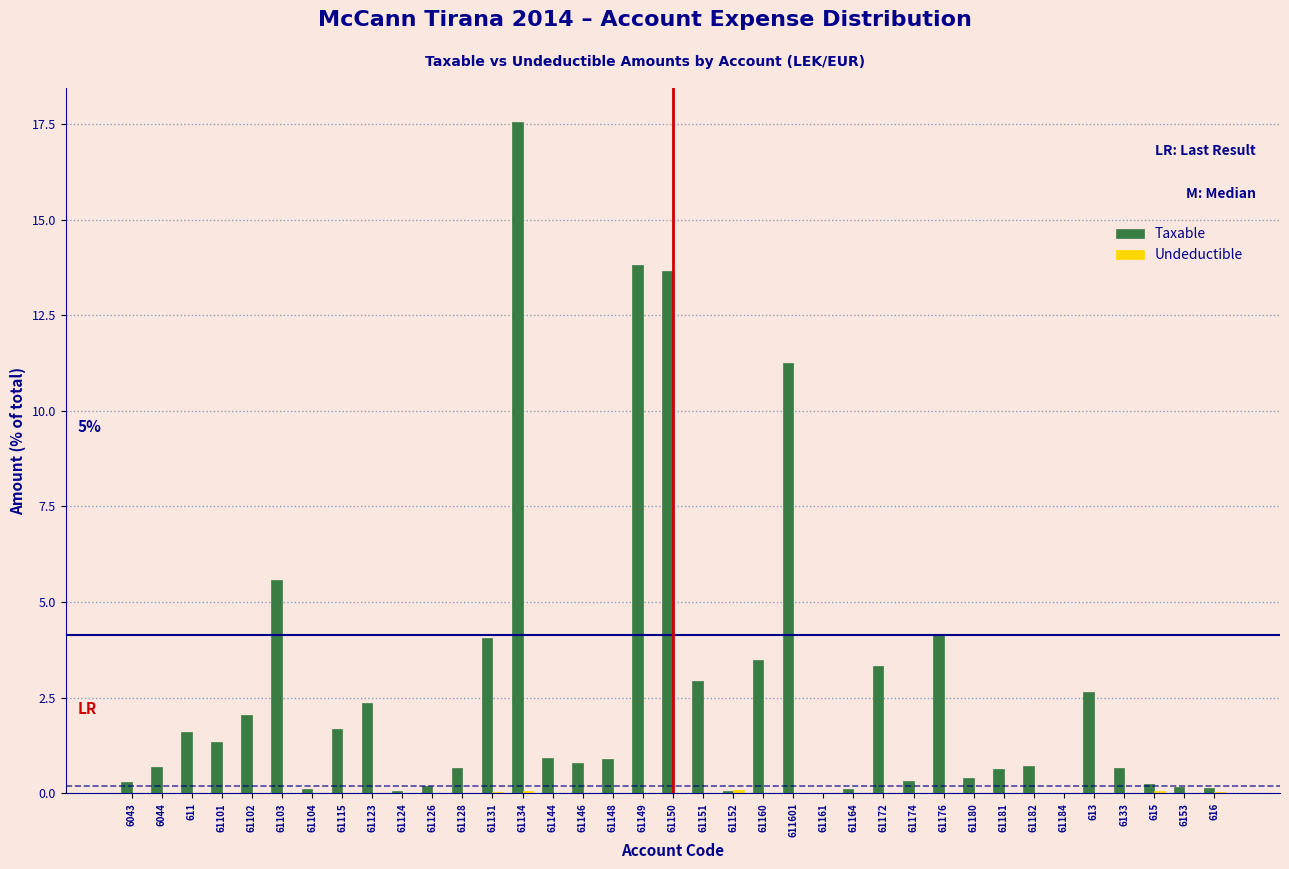

Which series has the largest total across all categories?

Taxable